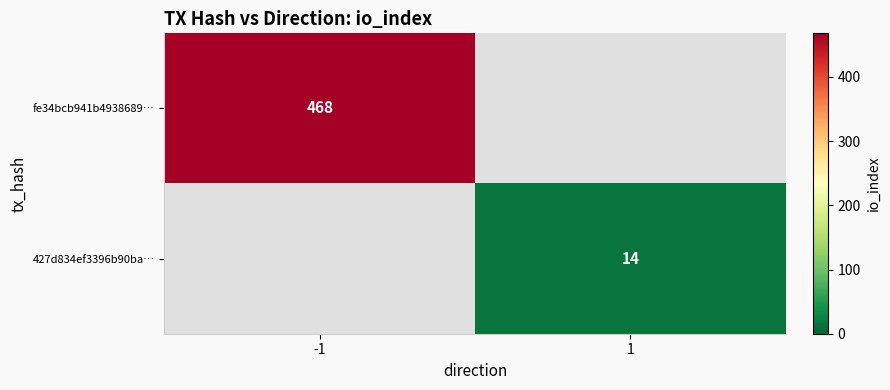

Is it true that fe34bcb941b4938689… equals 468 at -1?

True